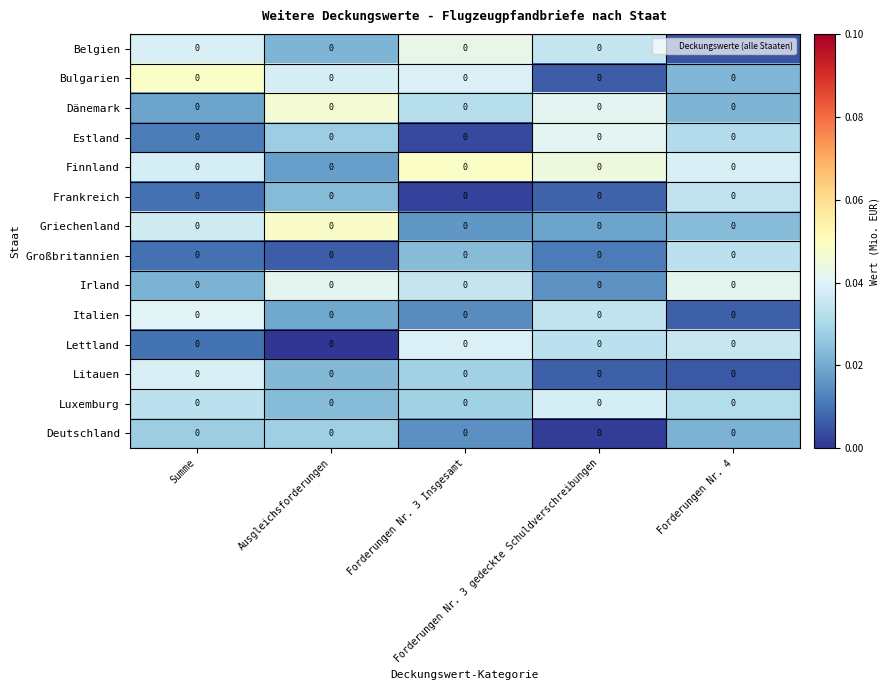

At which label does Luxemburg reach its minimum?

Ausgleichsforderungen